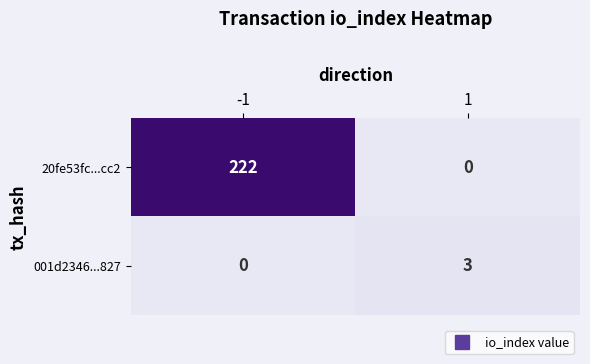

What is the difference between the highest and lowest values at -1?

222